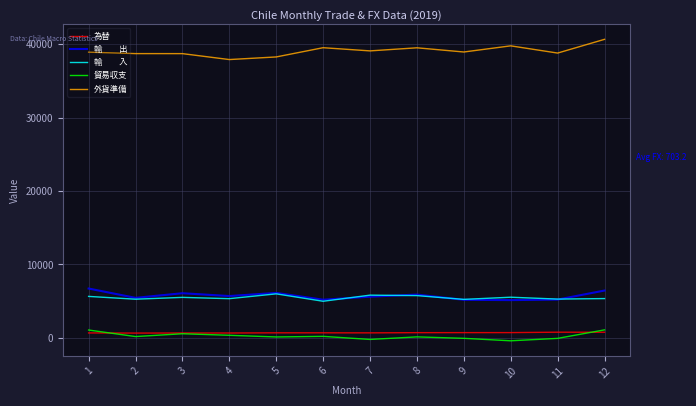

Does the chart display data point markers on the line(s)?

No